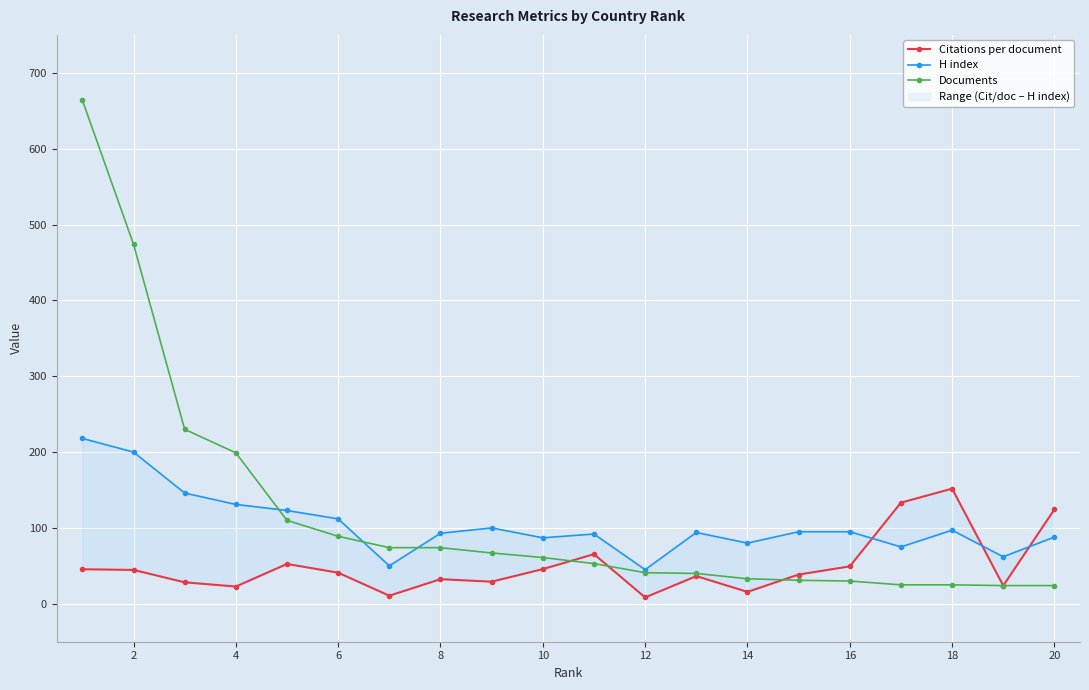

Does the chart display data point markers on the line(s)?

Yes